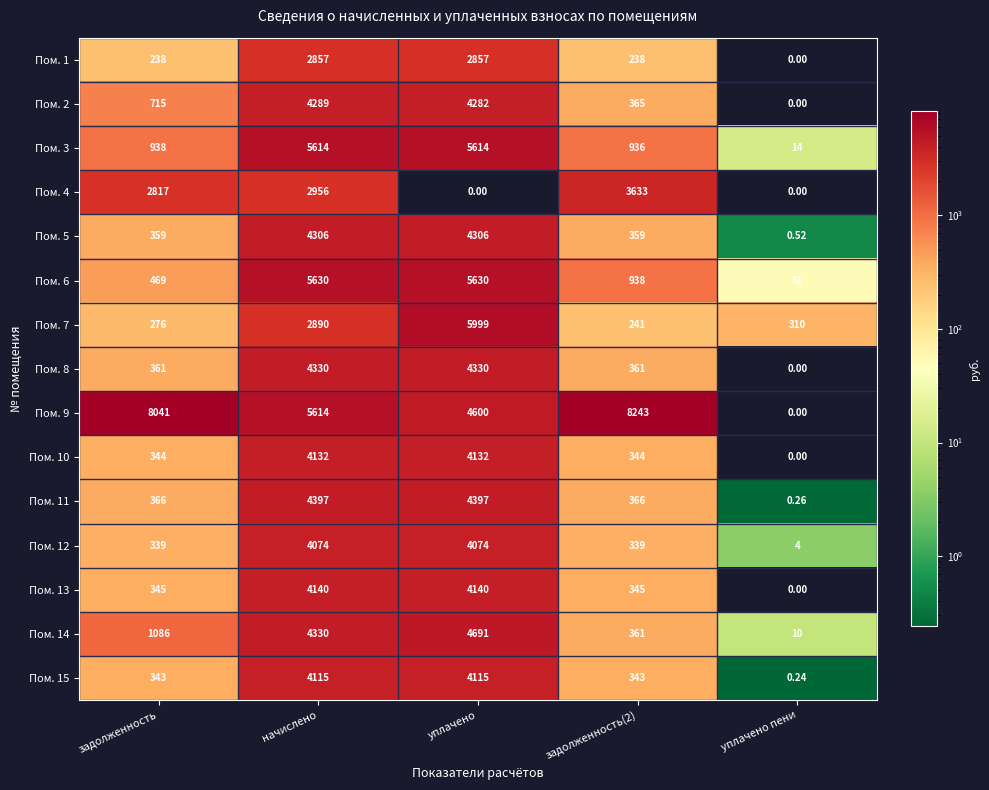

How many distinct data groups are displayed?

15